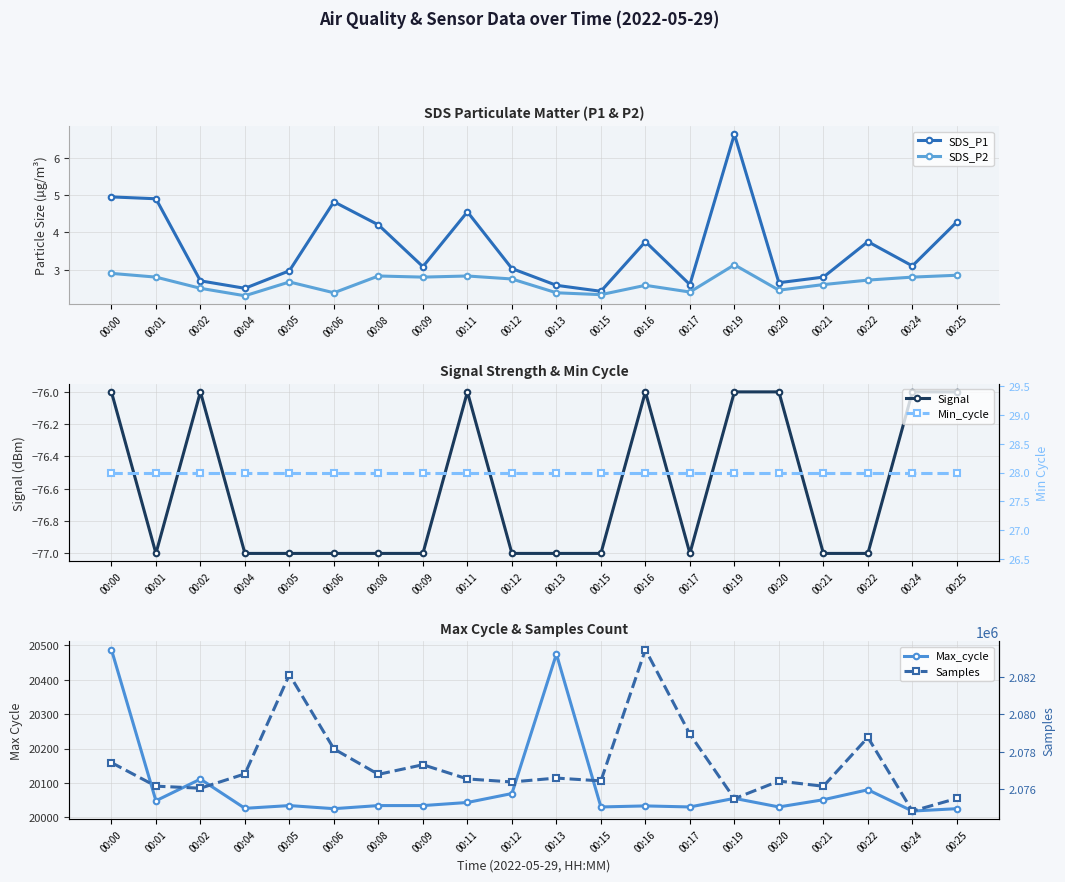

At which label is Min_cycle closest to 28?

00:00